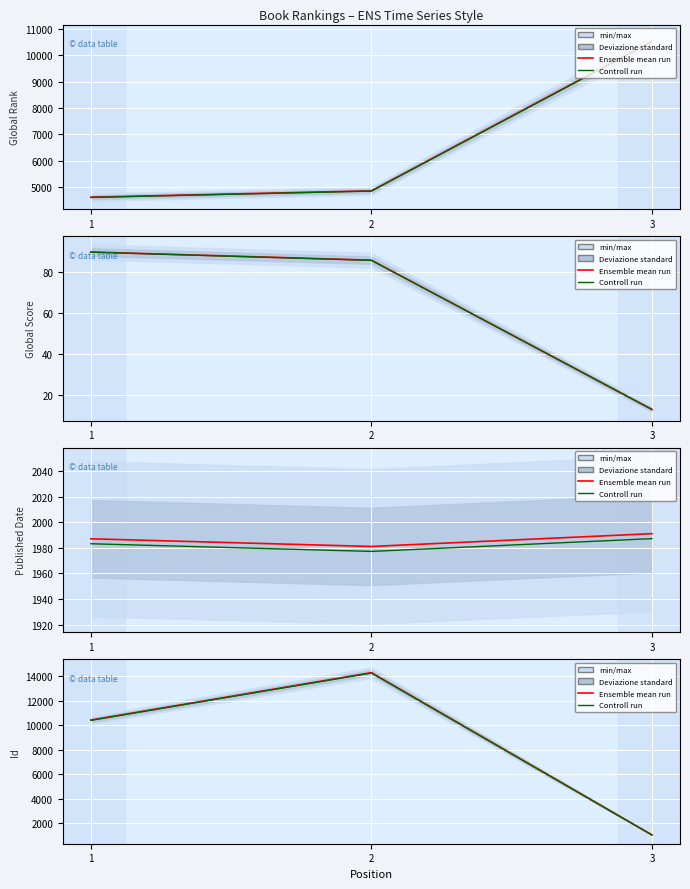

What is the value of the Controll run point at the 1st from the left?

10385.3